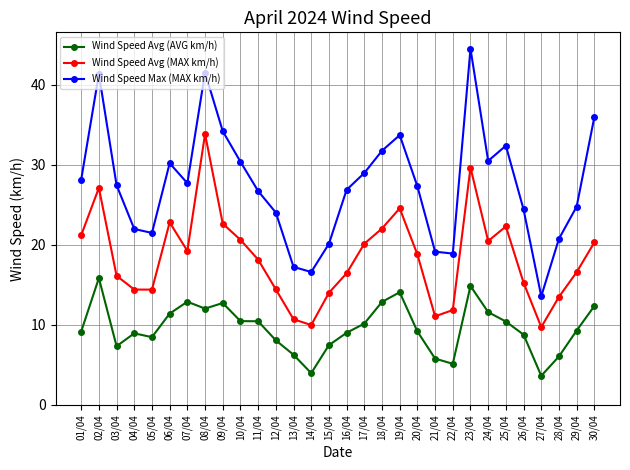

What position from the left is 28/04?

28